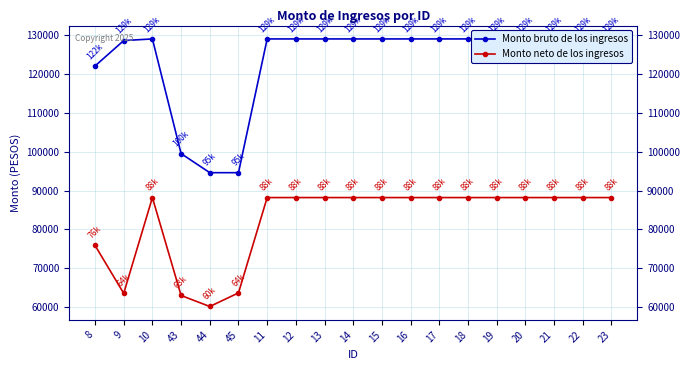

What are all the series names shown in the legend?

Monto bruto de los ingresos, Monto neto de los ingresos